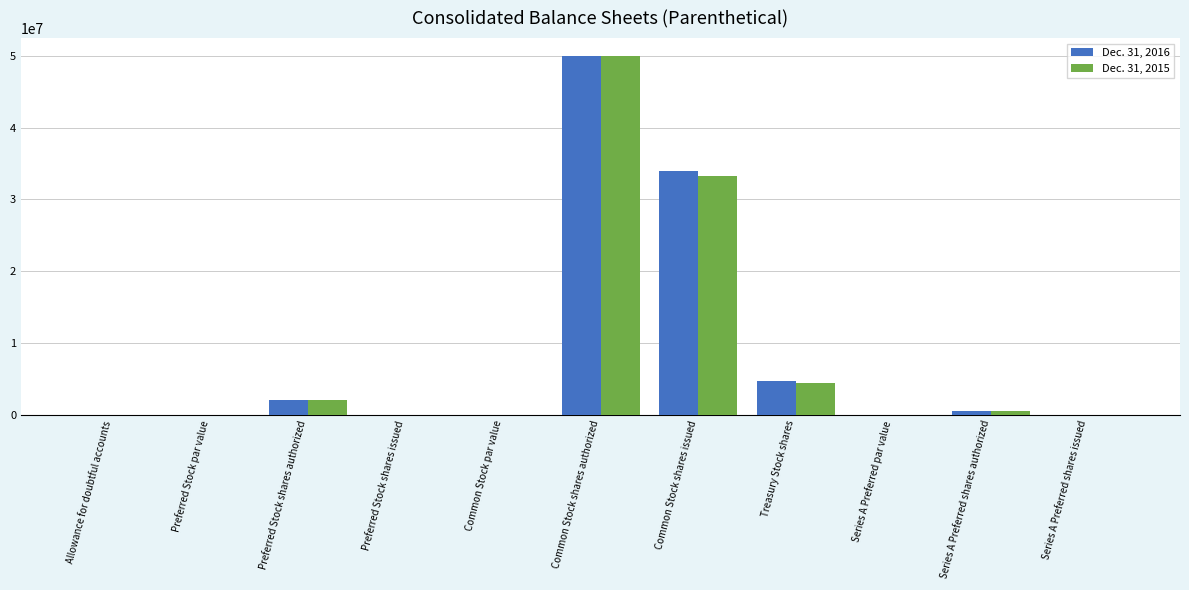

Count the number of data series in this chart.

2